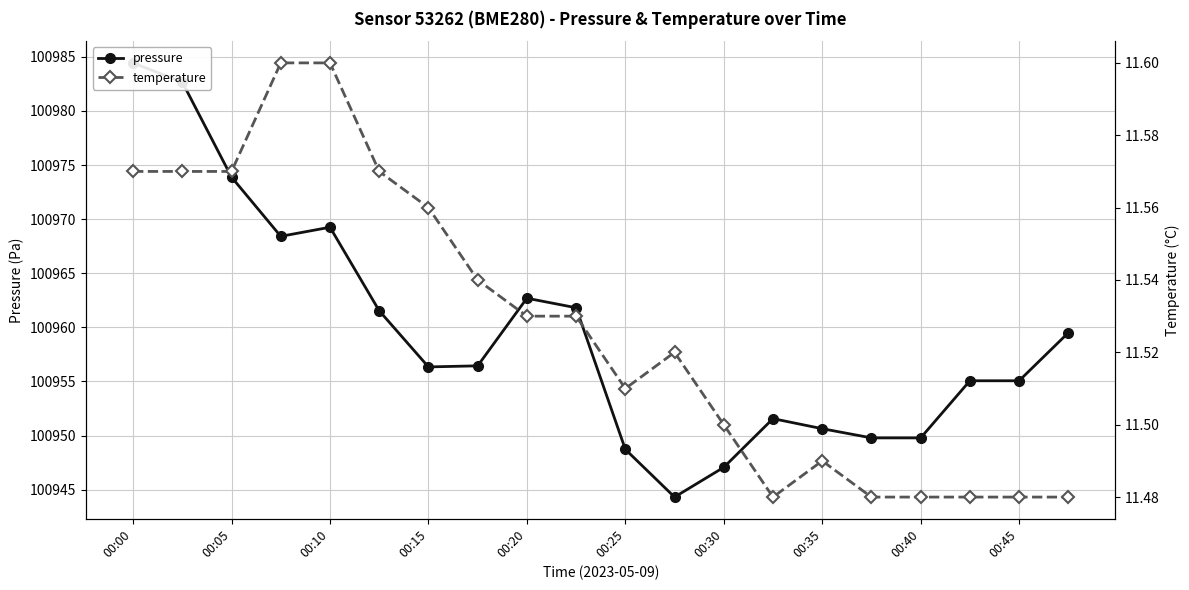

The value of pressure at 00:00 is 36130.7. True or false?

False